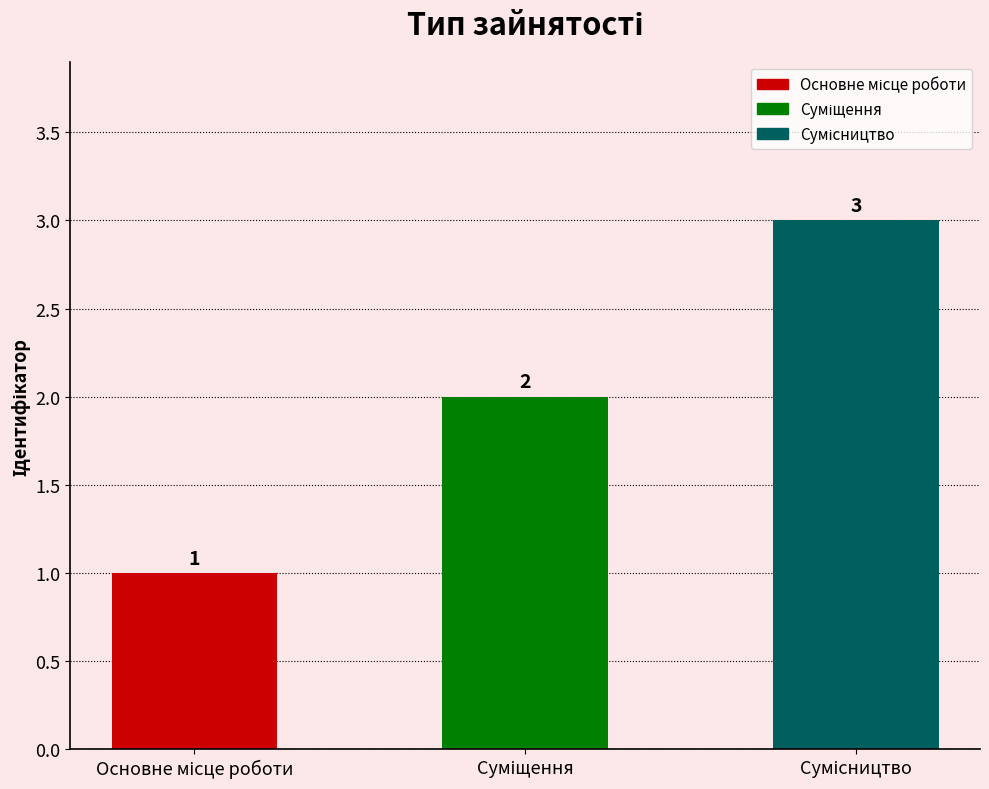

What is the maximum value shown in the chart?

3